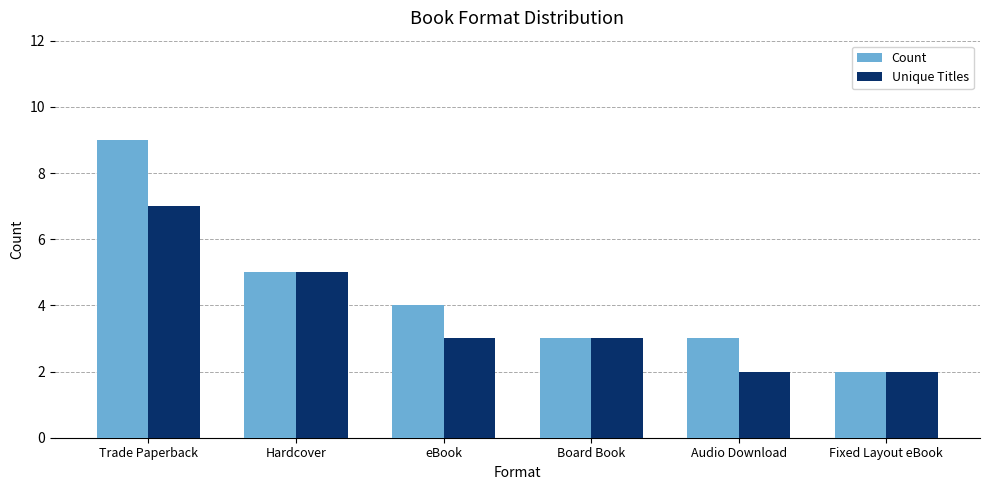

Reading left to right, extract all data points from this chart.

Count: Trade Paperback=9	Hardcover=5	eBook=4	Board Book=3	Audio Download=3	Fixed Layout eBook=2
Unique Titles: Trade Paperback=7	Hardcover=5	eBook=3	Board Book=3	Audio Download=2	Fixed Layout eBook=2